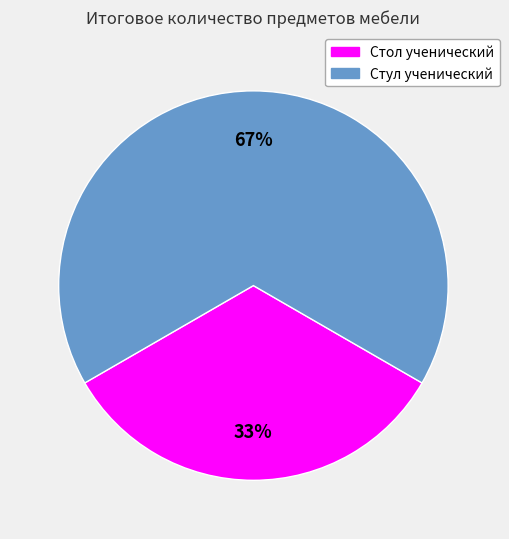

To the nearest percent, what percentage of the pie is Стул ученический?

67%